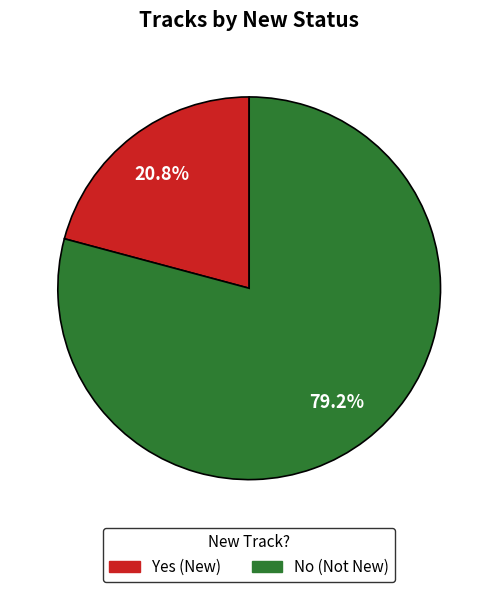

Does No represent more than half of the total?

Yes